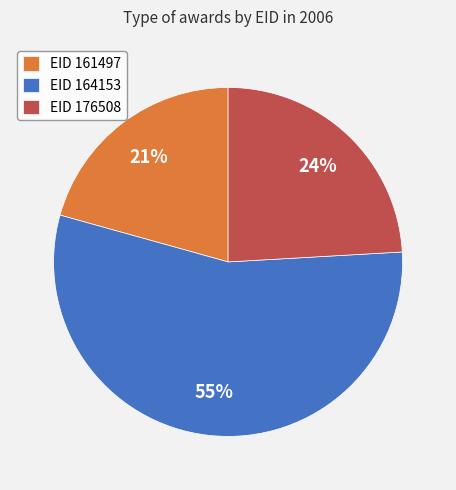

To the nearest percent, what is the difference between the EID 161497 and EID 176508 slice percentages?

3%